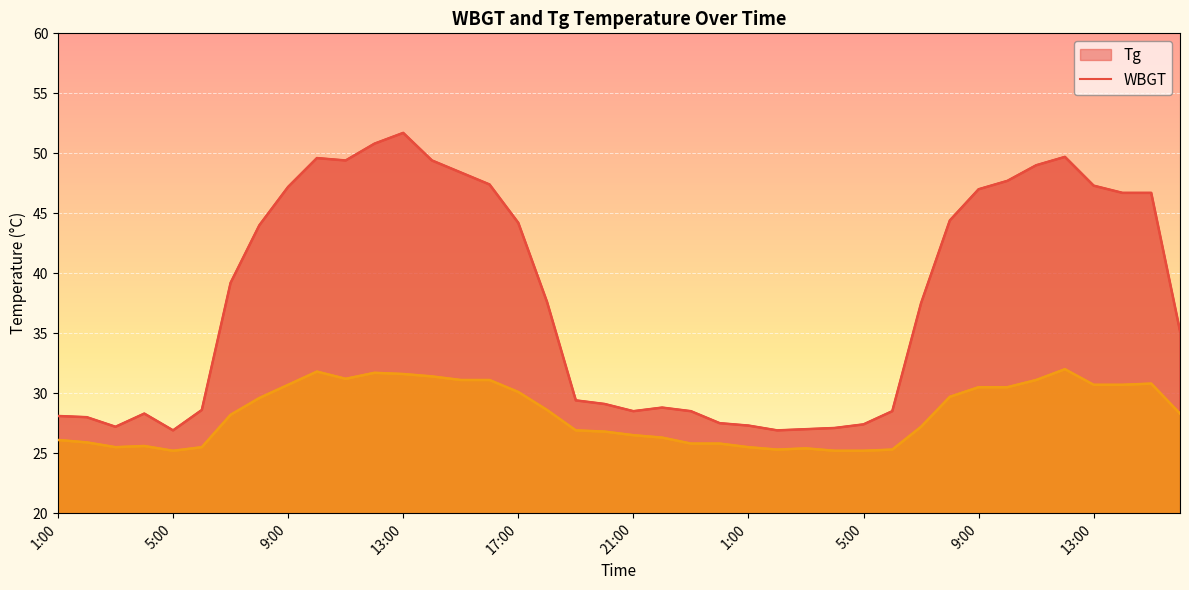

List the labels in order of WBGT value, largest first.

12:00, 10:00, 12:00, 13:00, 14:00, 11:00, 15:00, 16:00, 11:00, 15:00, 9:00, 13:00, 14:00, 9:00, 10:00, 17:00, 8:00, 8:00, 18:00, 16:00, 7:00, 7:00, 19:00, 20:00, 21:00, 22:00, 1:00, 2:00, 23:00, 24:00, 4:00, 3:00, 6:00, 1:00, 3:00, 2:00, 6:00, 5:00, 4:00, 5:00